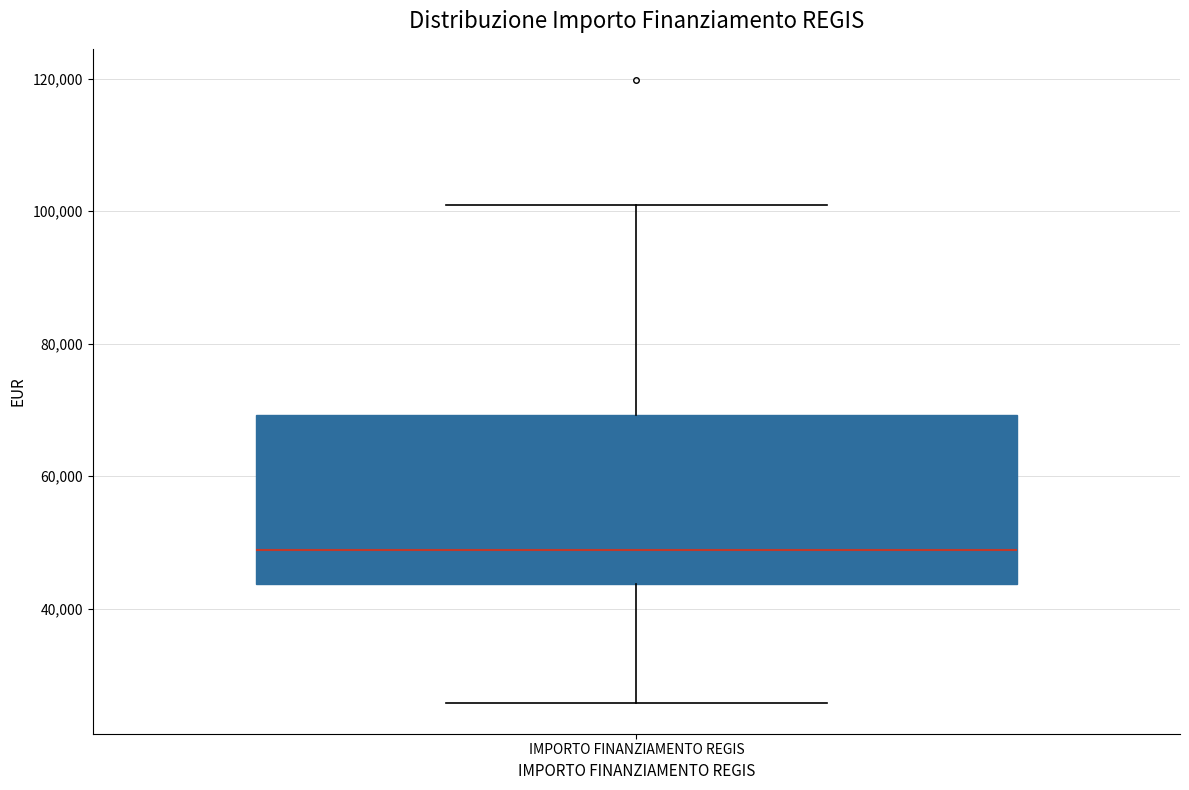

Where does the lower whisker of the box for IMPORTO FINANZIAMENTO REGIS end on the y-axis? The values are not printed on the chart, so give them approximately, as read against the axis.

26000